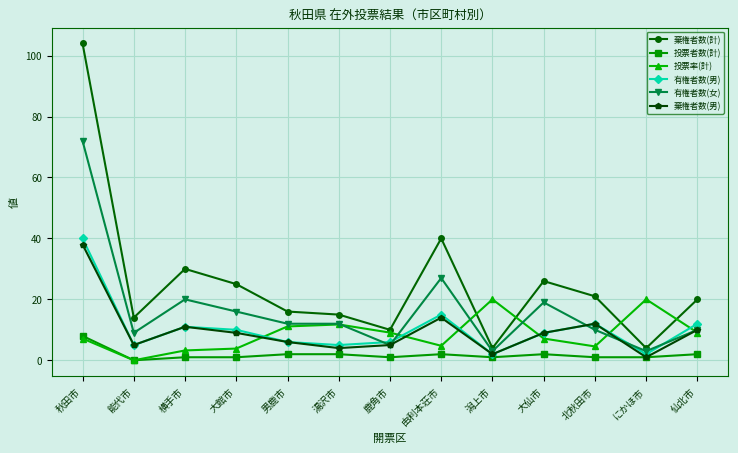

What is the label of the 9th point from the right?

男鹿市